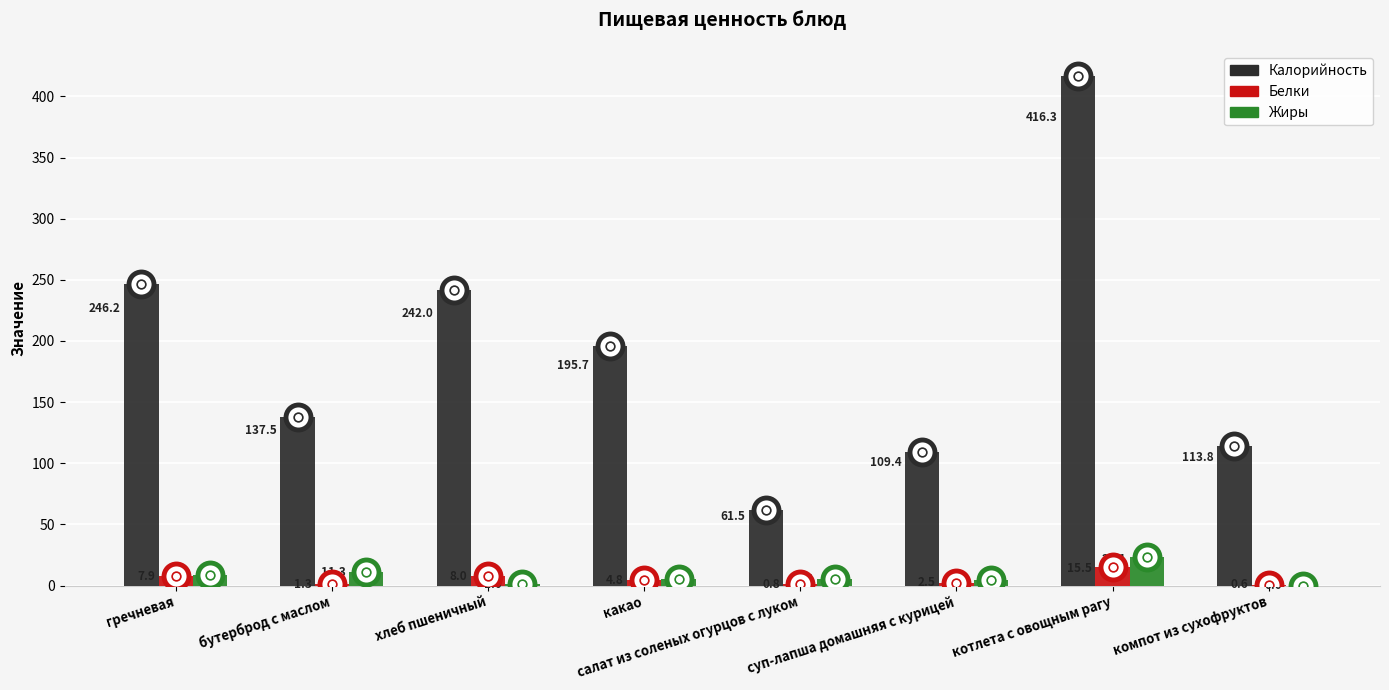

What is the total value across all series at котлета с овощным рагу?

454.9